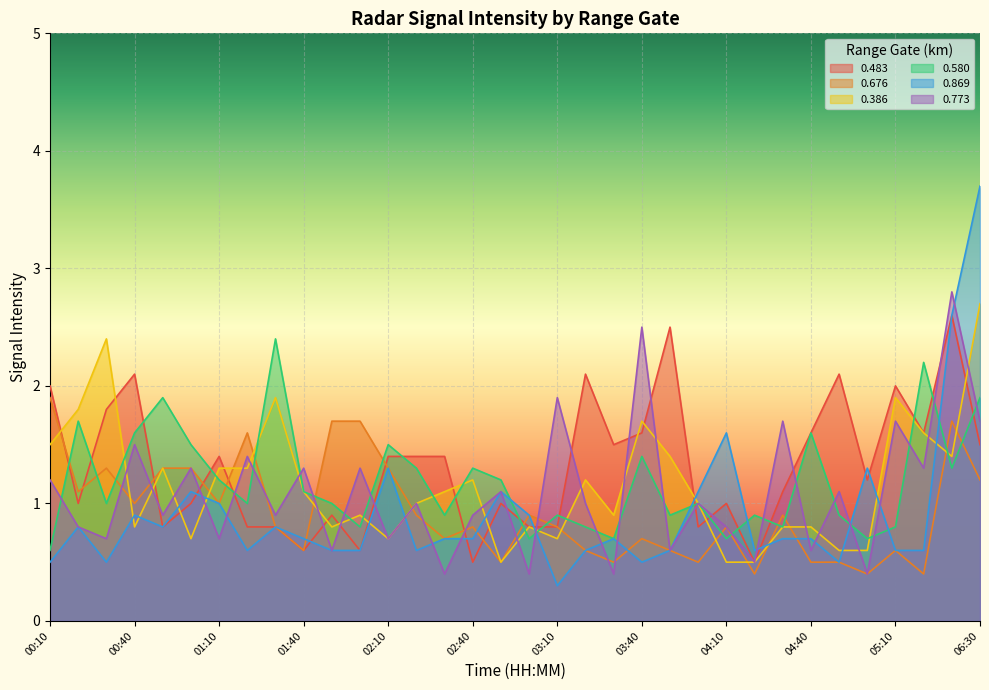

At which label does 0.580 first exceed 1?

00:20